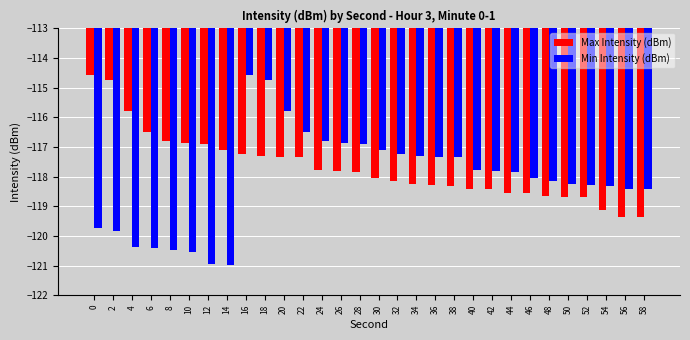

At which label is Max Intensity (dBm) closest to -116?

4